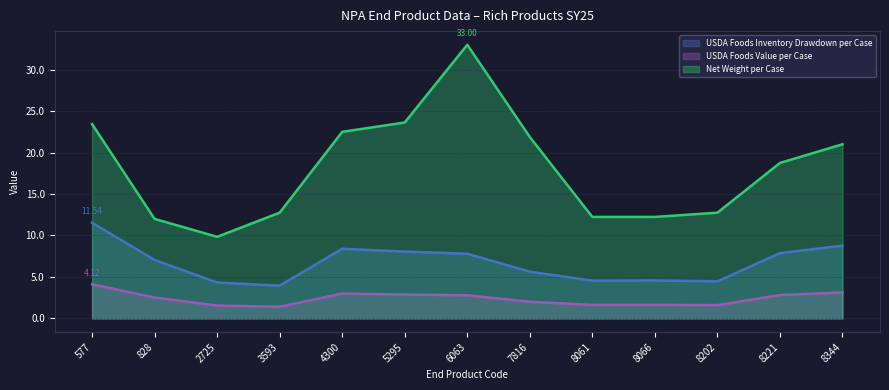

What is the maximum value for USDA Foods Inventory Drawdown per Case?

11.5